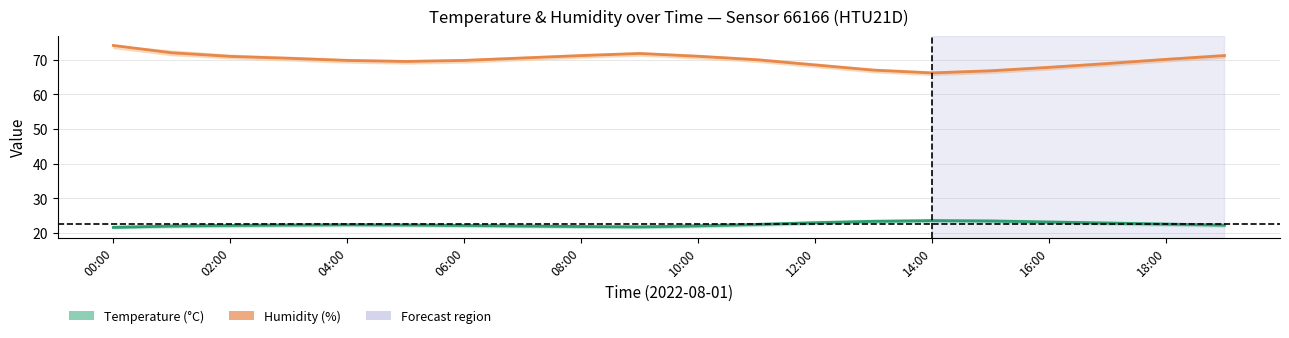

List the series in order of their overall mean, lowest first.

Temperature (°C), Humidity (%)